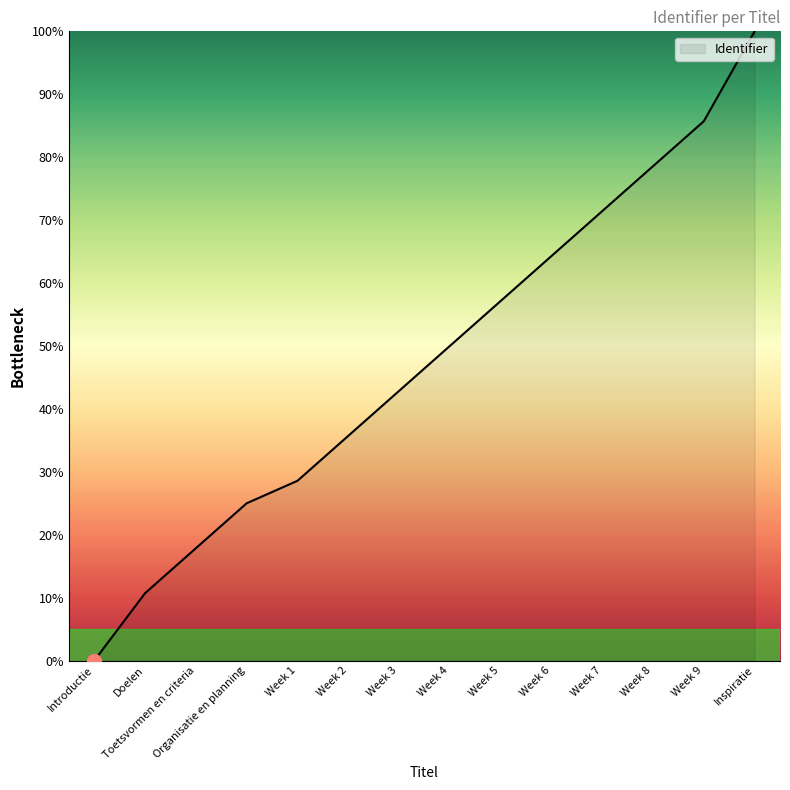

What position from the right is Introductie?

14